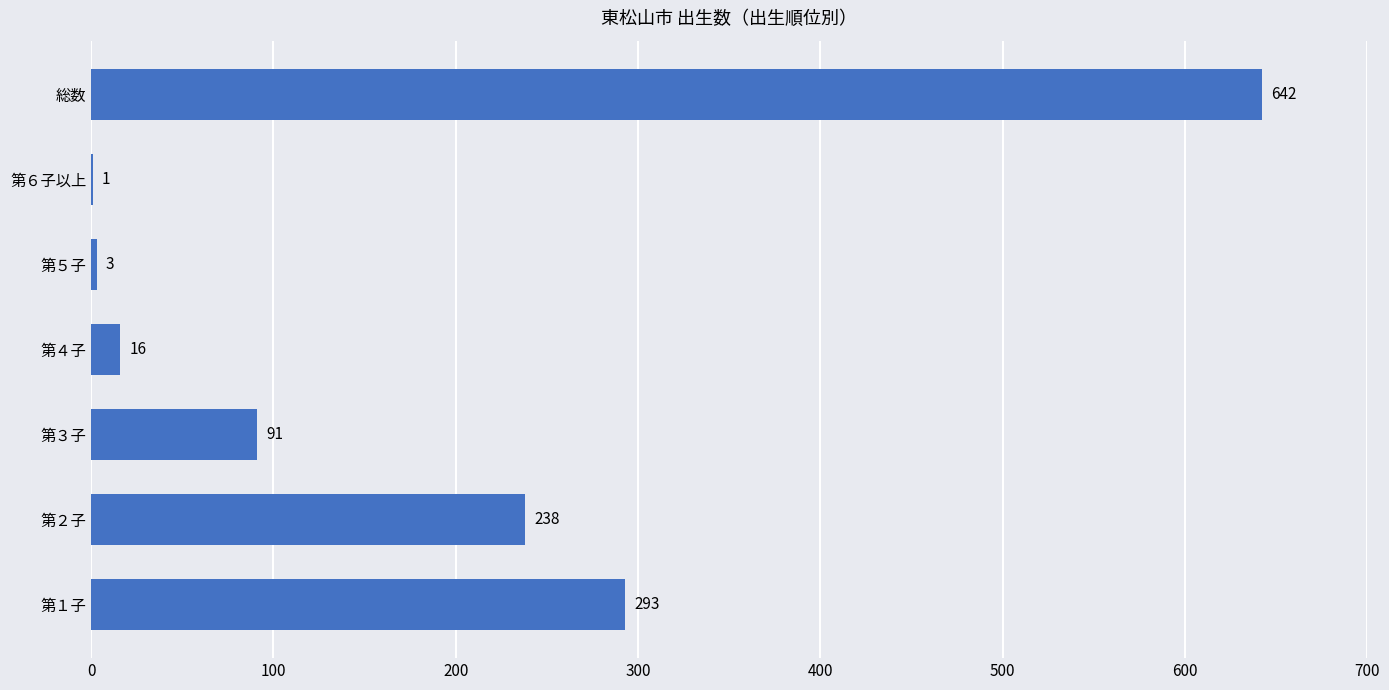

Reading bottom to top, extract all data points from this chart.

第１子=293	第２子=238	第３子=91	第４子=16	第５子=3	第６子以上=1	総数=642